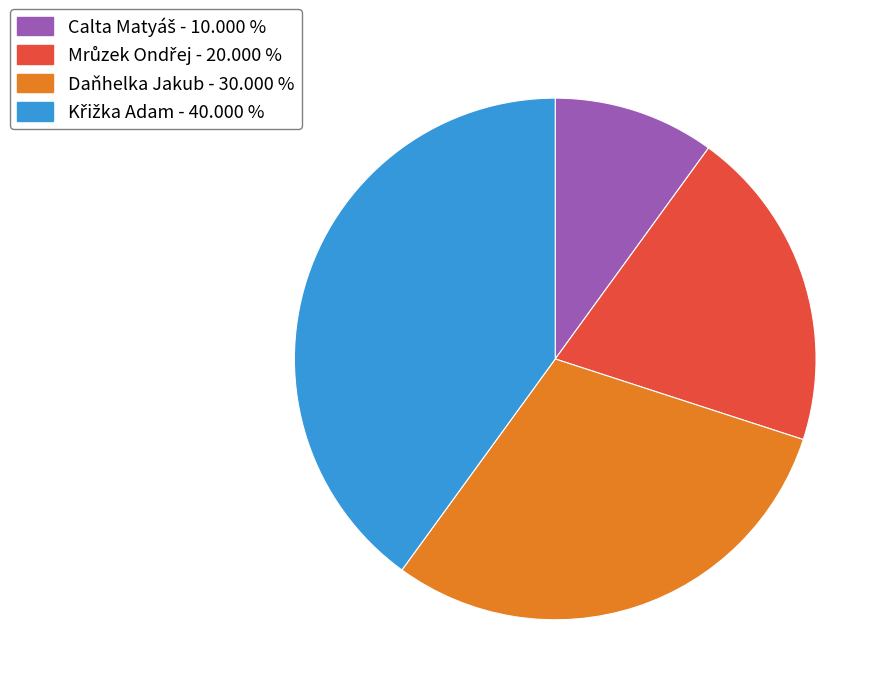

Does any single category account for the majority?

No